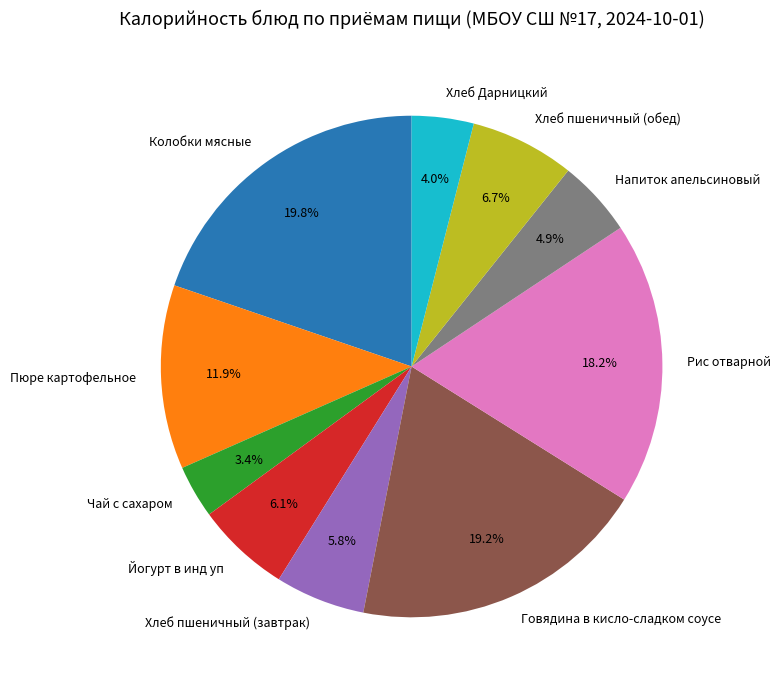

Is Хлеб Дарницкий the majority of the pie?

No